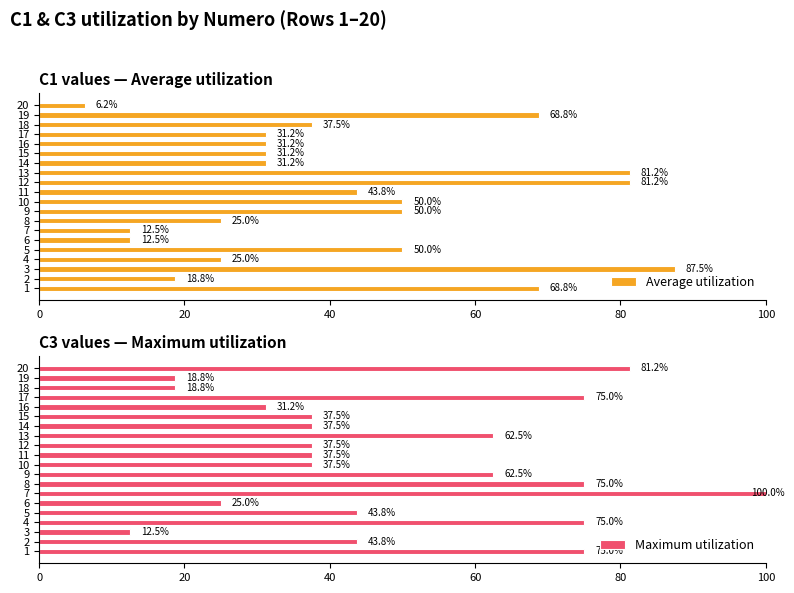

Which category has the highest value in the Average utilization series?

3